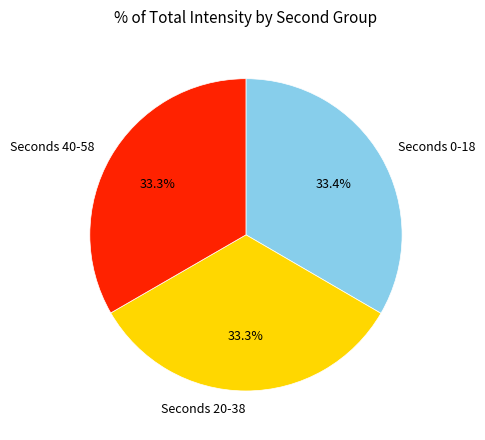

How many slices are in this pie chart?

3